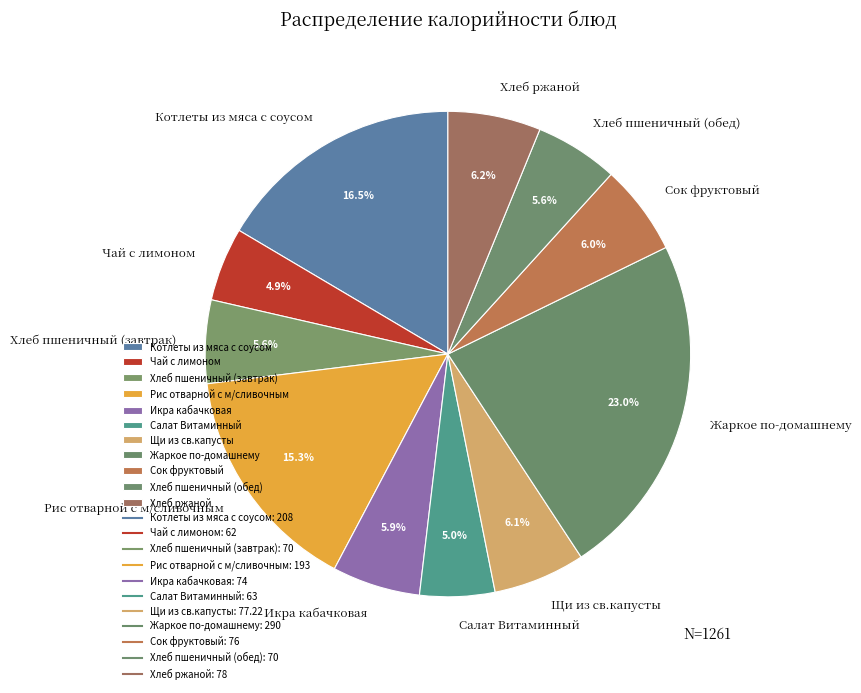

Approximately how many times larger is the value at Сок фруктовый compared to Жаркое по-домашнему?

0.3